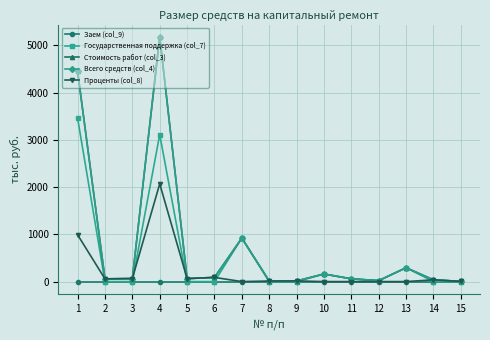

Does the chart have visible grid lines?

Yes